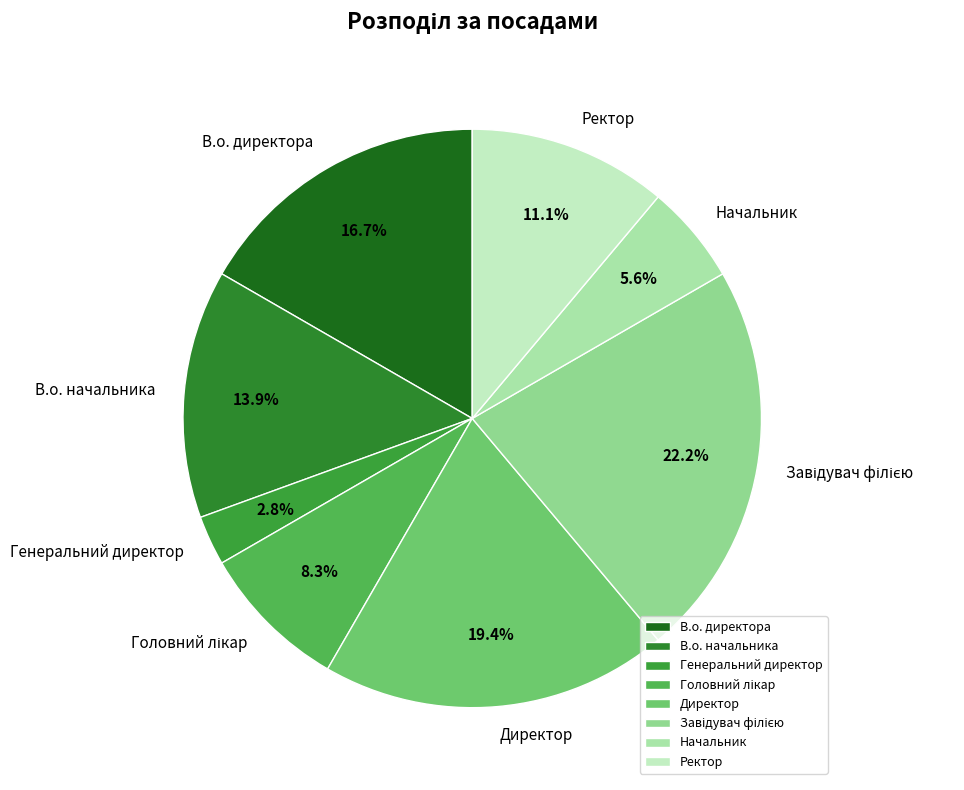

Between Ректор and Начальник, which is larger?

Ректор